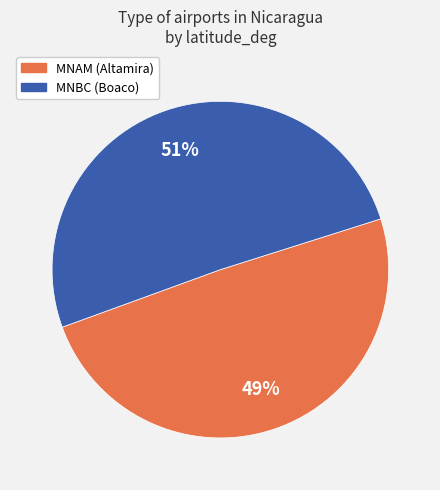

Which slice is the smallest?

MNAM (Altamira)